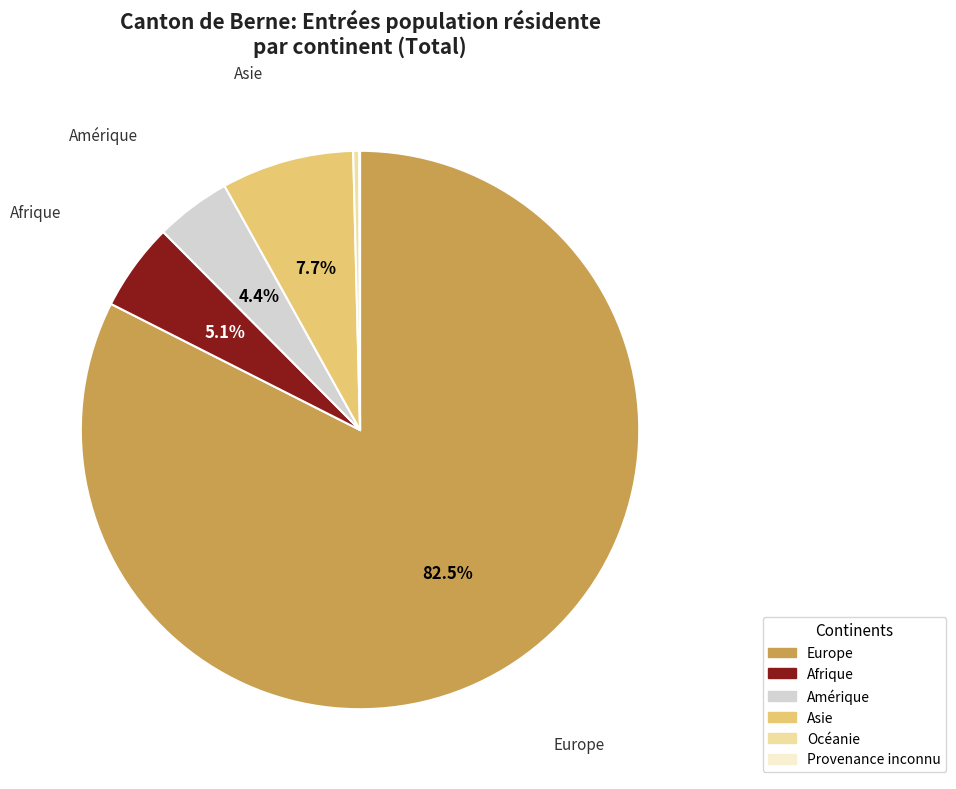

Which category accounts for the majority?

Europe